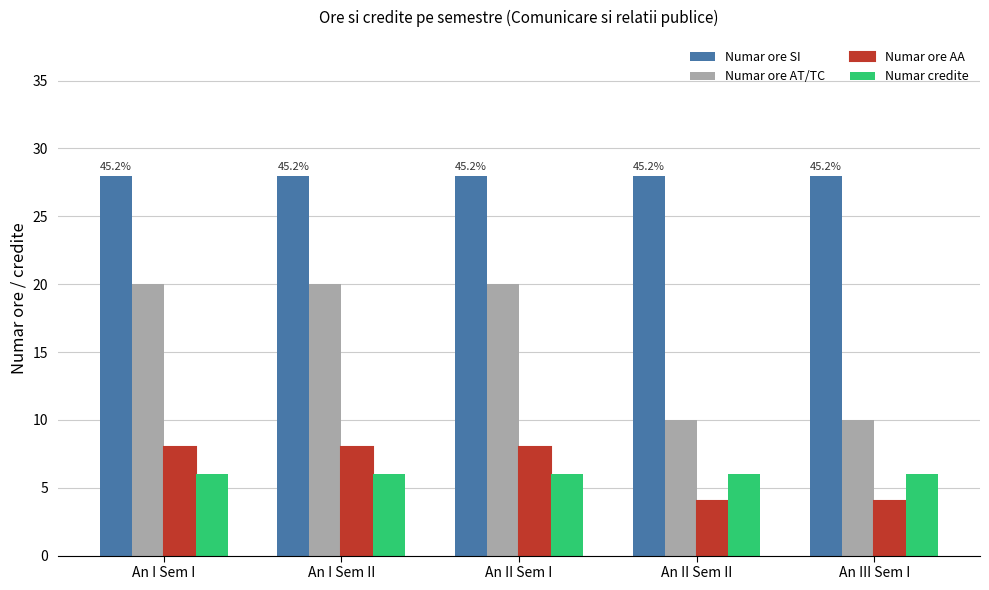

Reading left to right, extract all data points from this chart.

Numar ore SI: 28	28	28	28	28
Numar ore AT/TC: 20	20	20	10	10
Numar ore AA: 8	8	8	4	4
Numar credite: 6	6	6	6	6